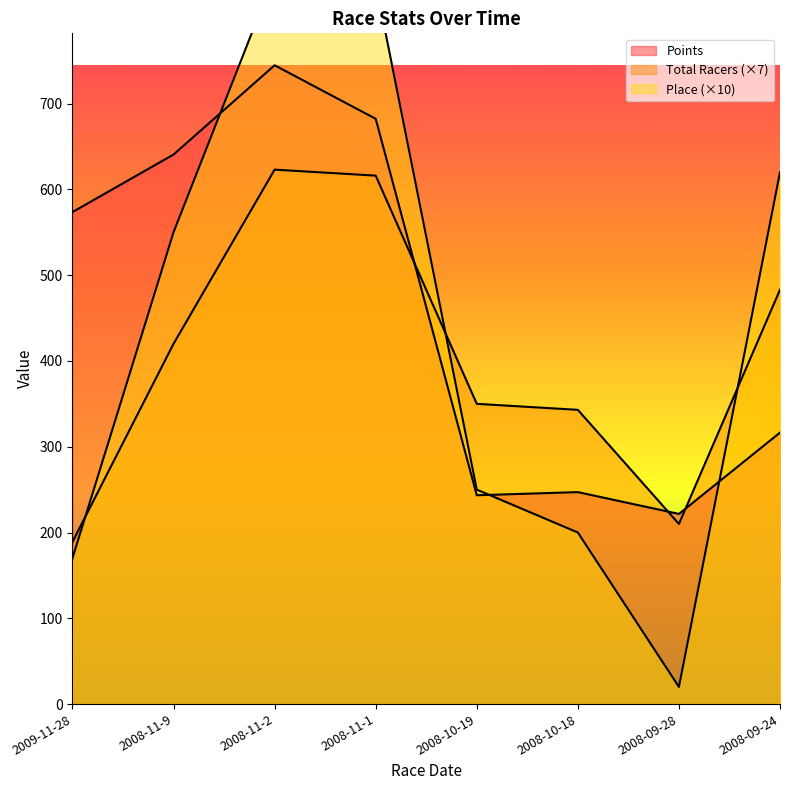

Which category has the highest value in the Points series?

2008-11-2